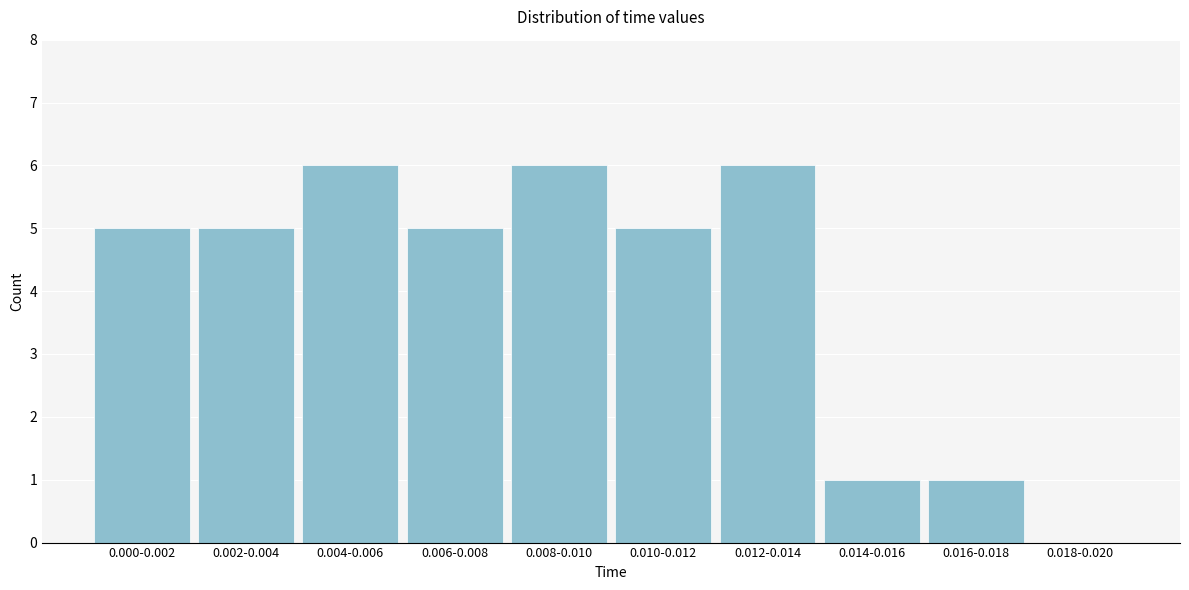

Reading left to right, what are all the values shown in this chart?

0.000-0.002=5	0.002-0.004=5	0.004-0.006=6	0.006-0.008=5	0.008-0.010=6	0.010-0.012=5	0.012-0.014=6	0.014-0.016=1	0.016-0.018=1	0.018-0.020=0